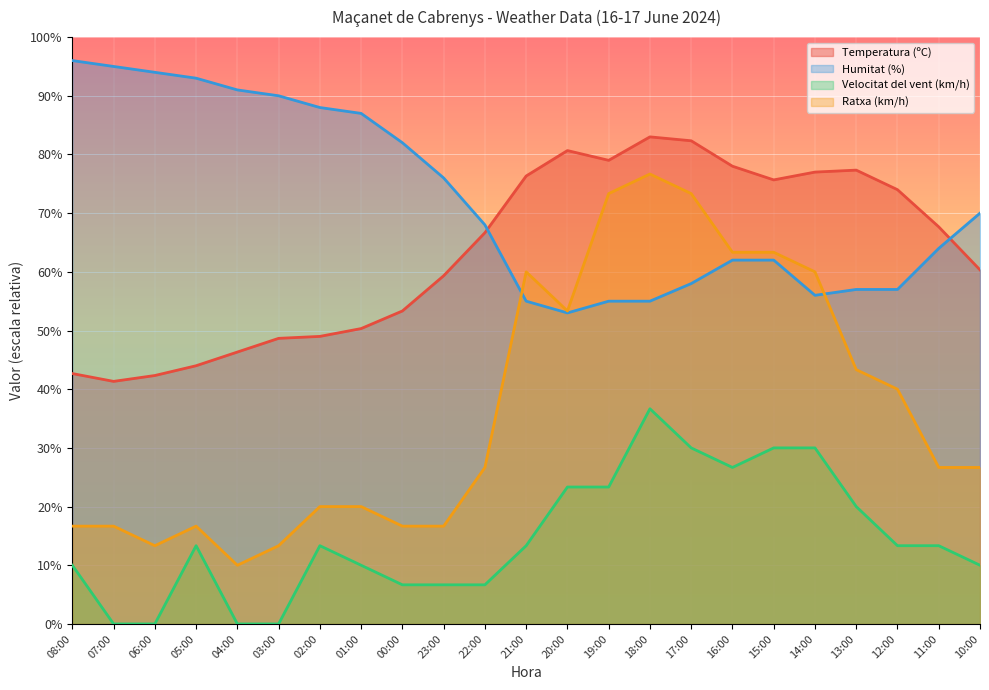

Where is Velocitat del vent (km/h) nearest to the value 18?

13:00